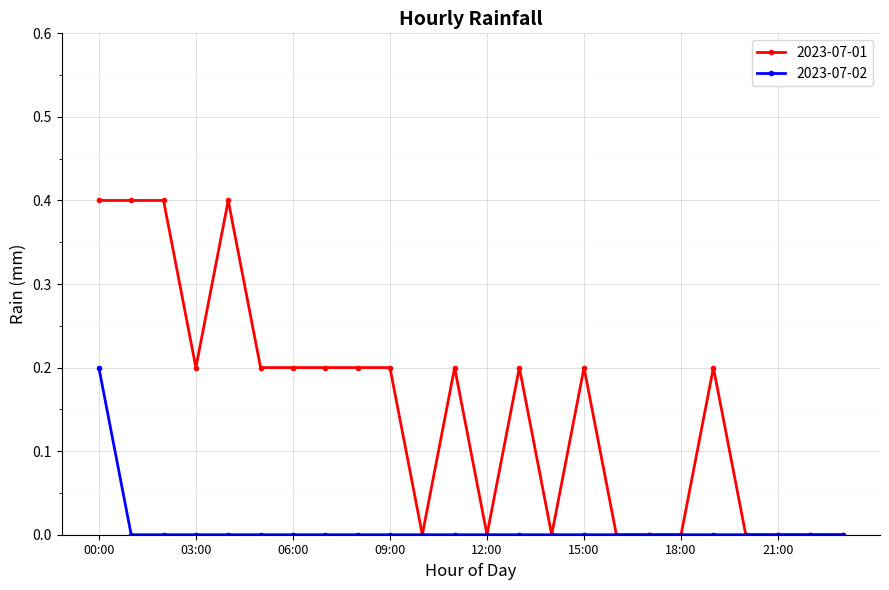

Does the chart have visible grid lines?

Yes